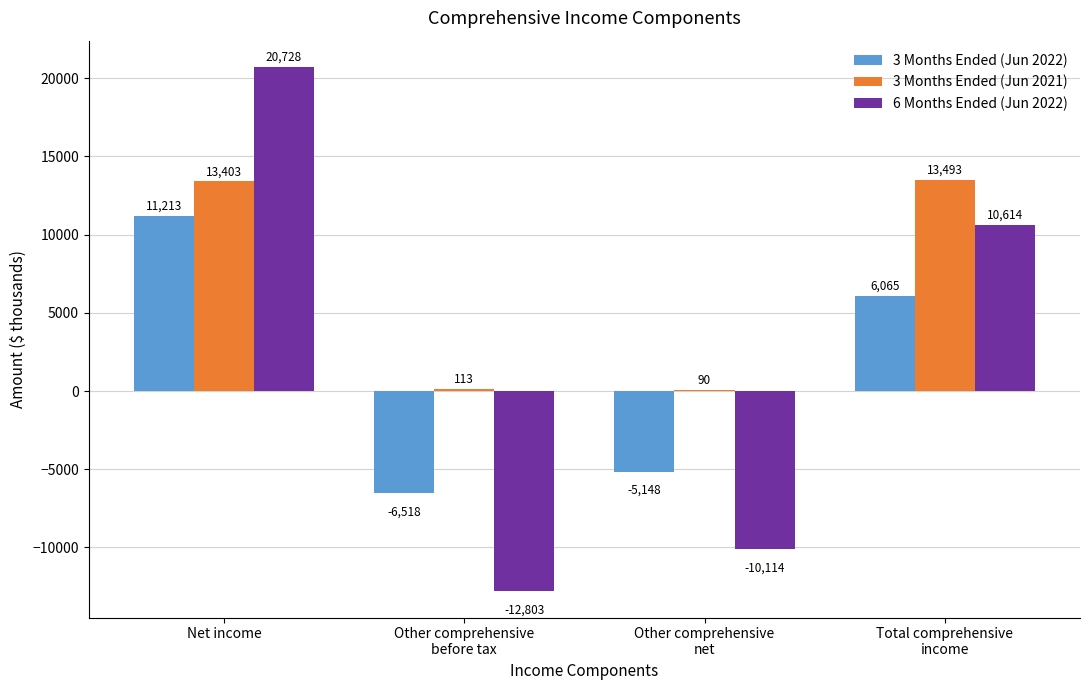

What is the maximum value shown in the chart?

20728